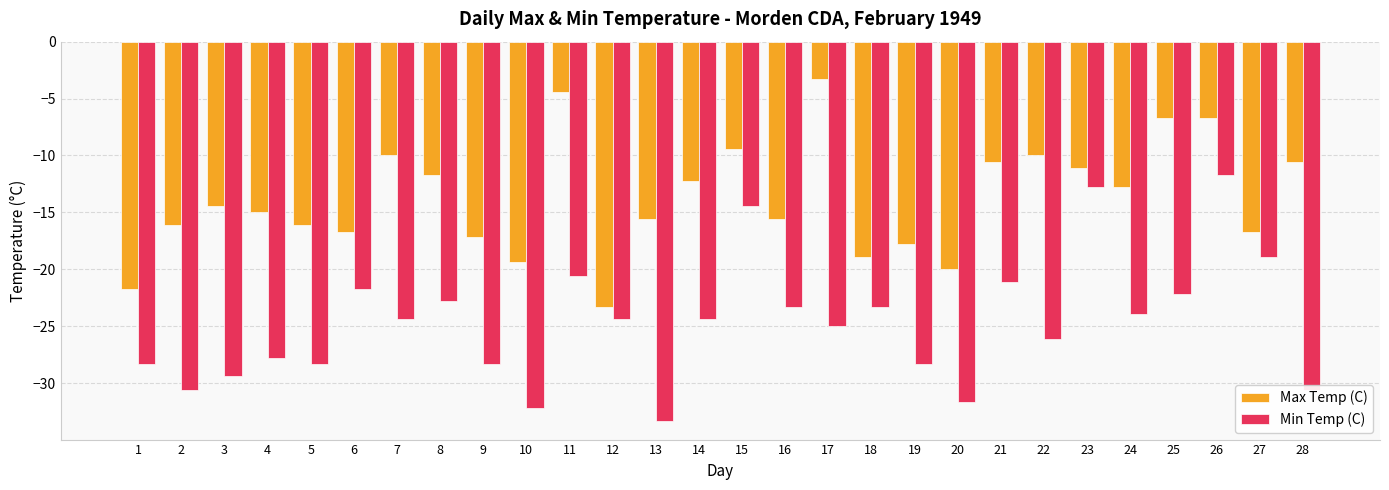

What is the sum of all Min Temp (C) values?

-689.8